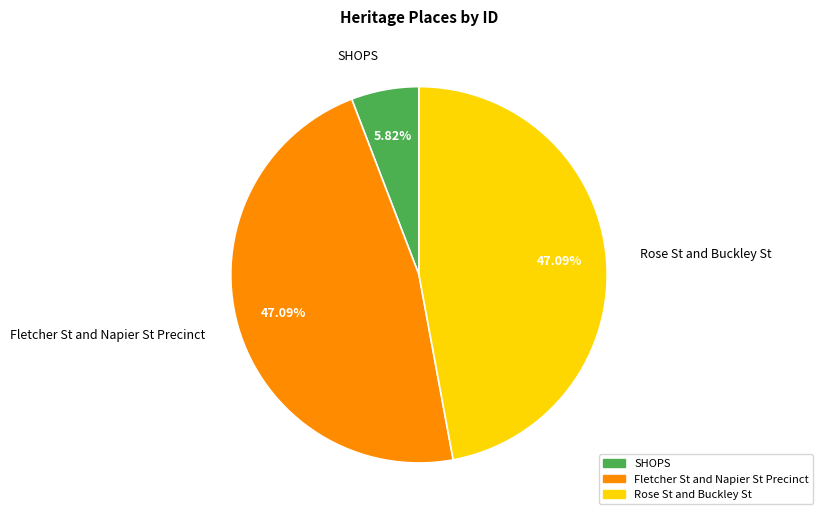

What is the smallest slice in the pie chart?

SHOPS